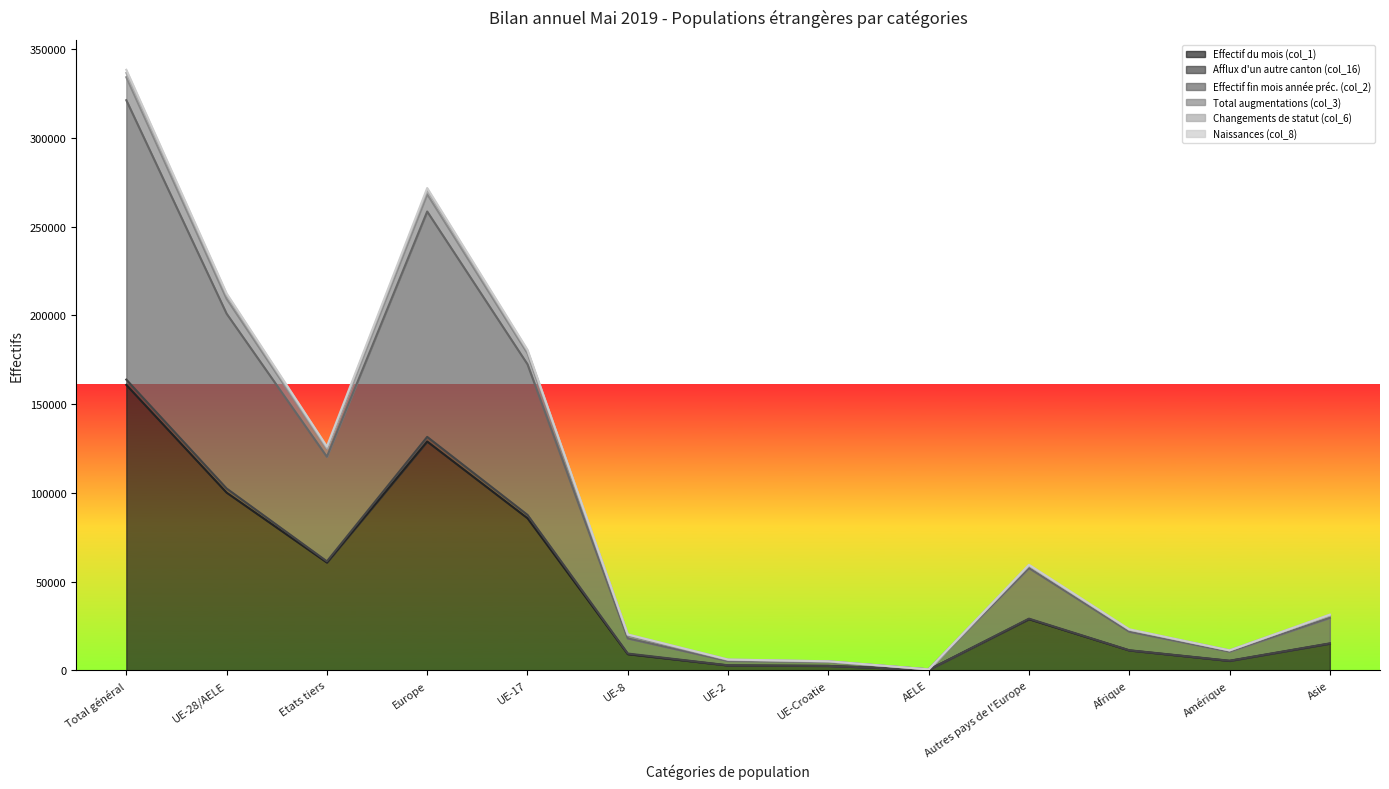

In Total augmentations (col_3), how many points are higher than both neighbors (excluding endpoints)?

2